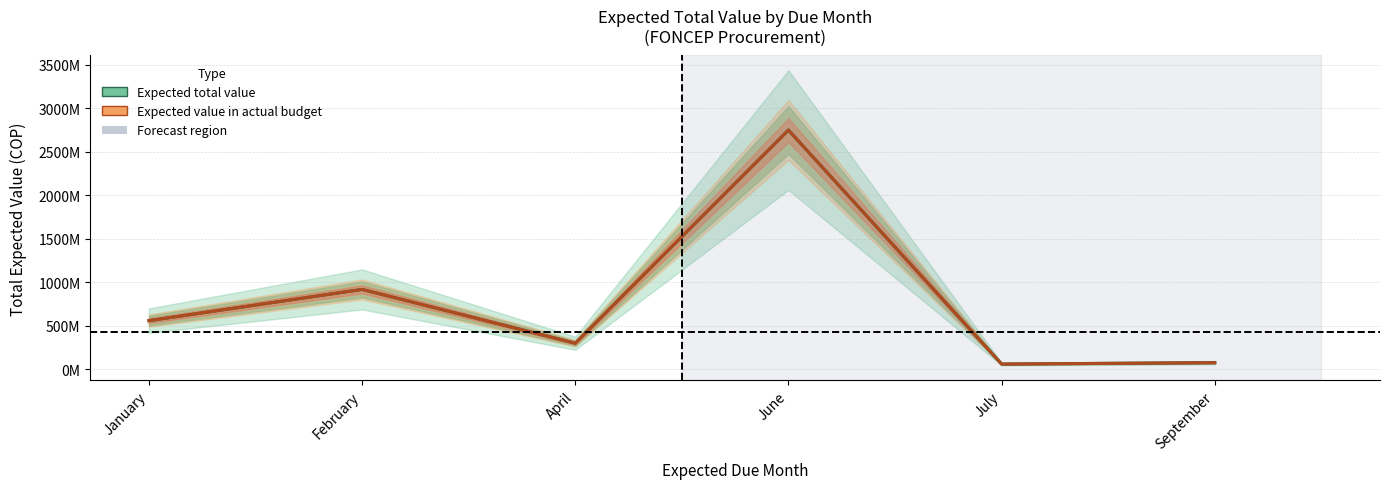

Read the Expected value in actual budget value at June.

2751122744